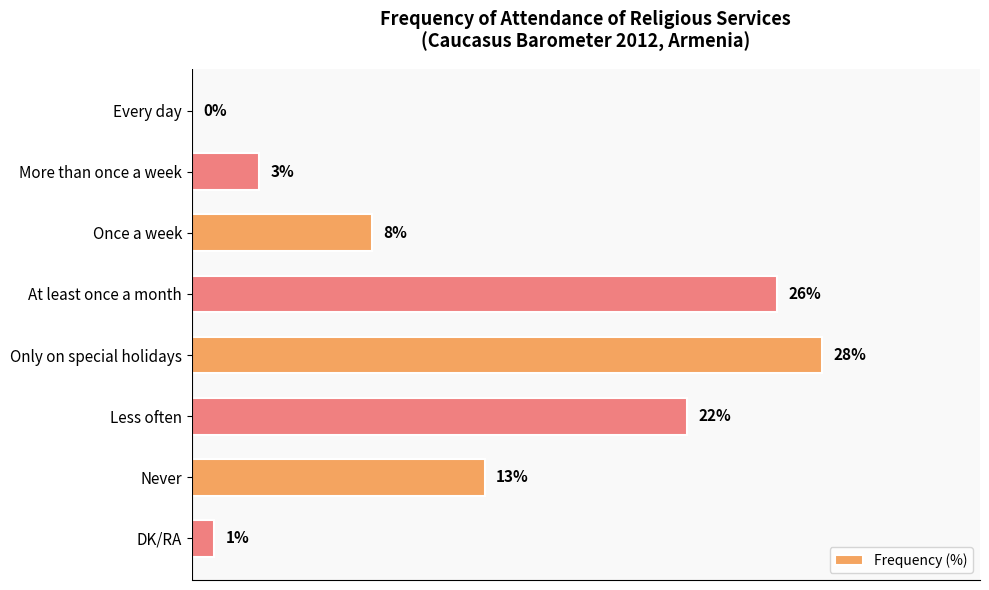

Which has a higher value, DK/RA or Every day?

DK/RA